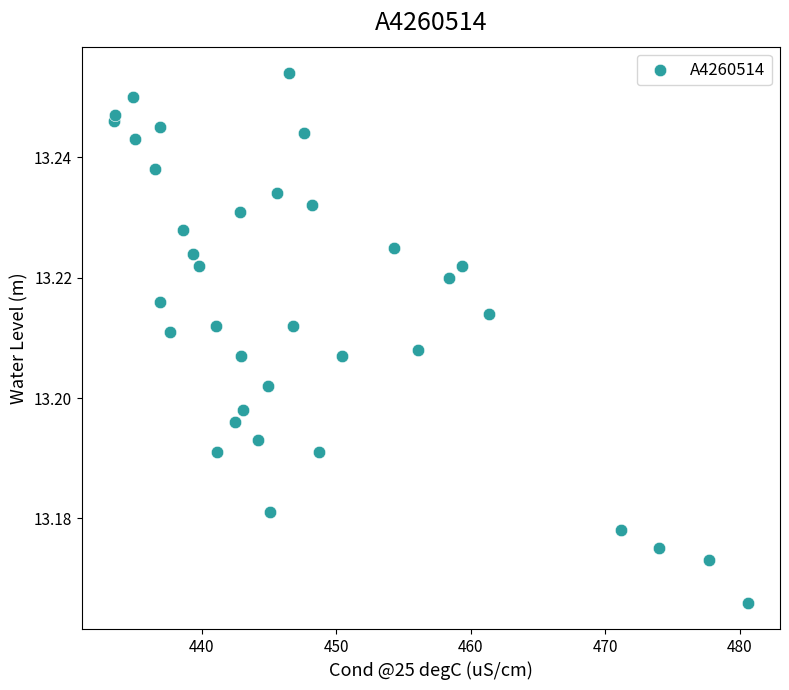

What is the range of X values (max minus min)?

47.2